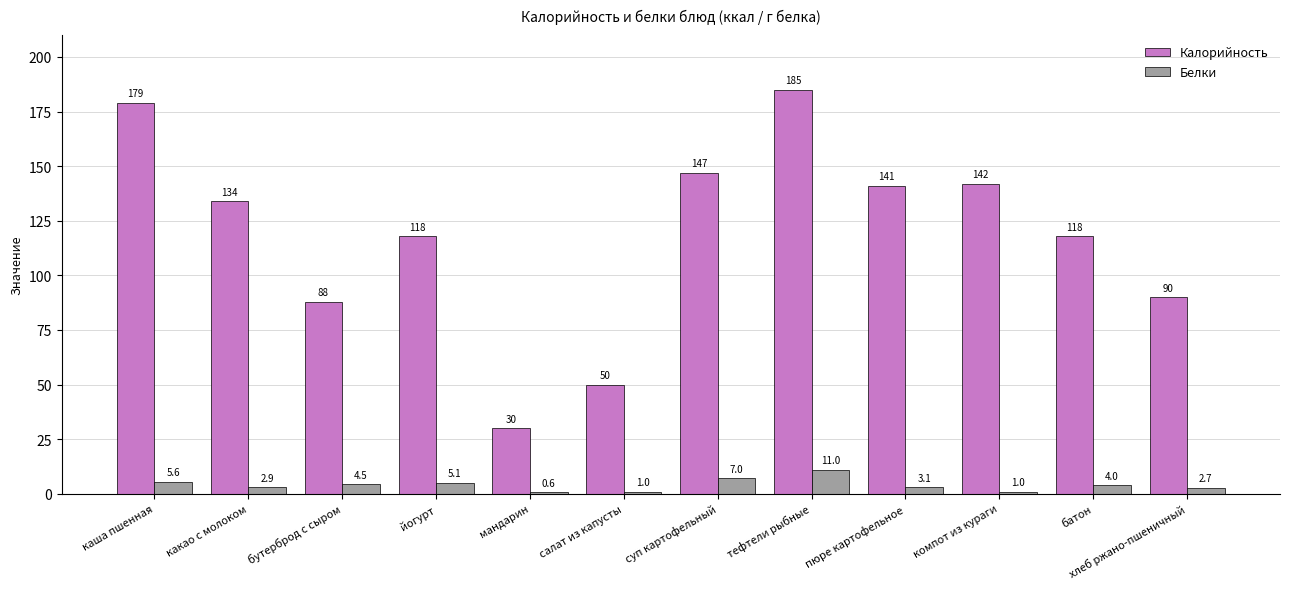

Read the Калорийность value at компот из кураги.

142.0